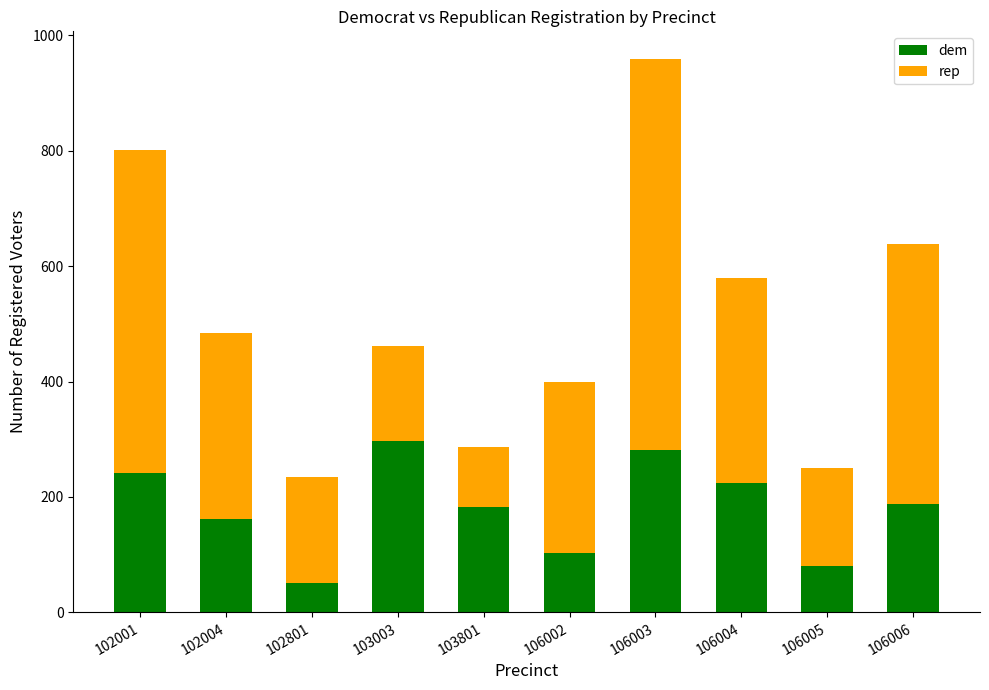

Reading right to left, transcribe the values for dem.

106006=188	106005=81	106004=224	106003=281	106002=103	103801=183	103003=297	102801=50	102004=161	102001=241